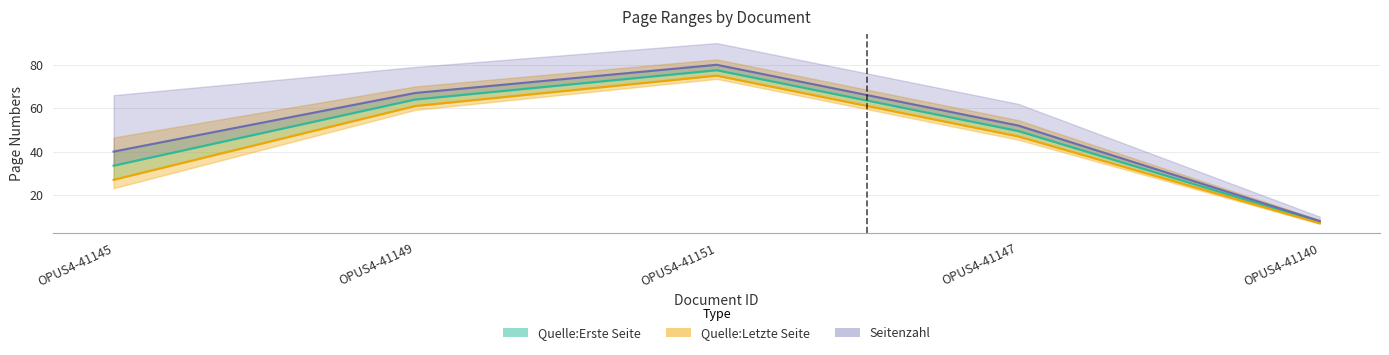

What is the label of the 2nd point from the left?

OPUS4-41149